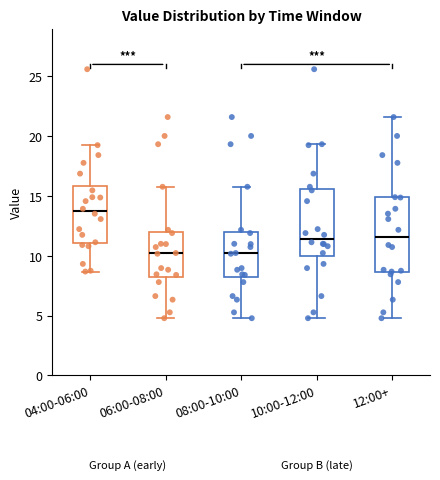

Where is the upper edge of the box for 10:00-12:00 on the y-axis? The values are not printed on the chart, so give them approximately, as read against the axis.

15.5